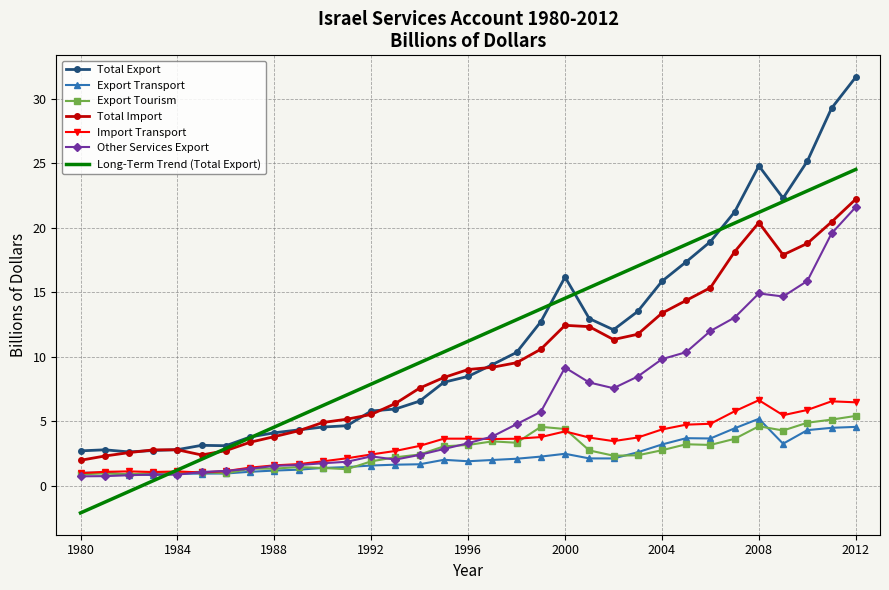

Which series has the largest range (max minus min)?

Total Export